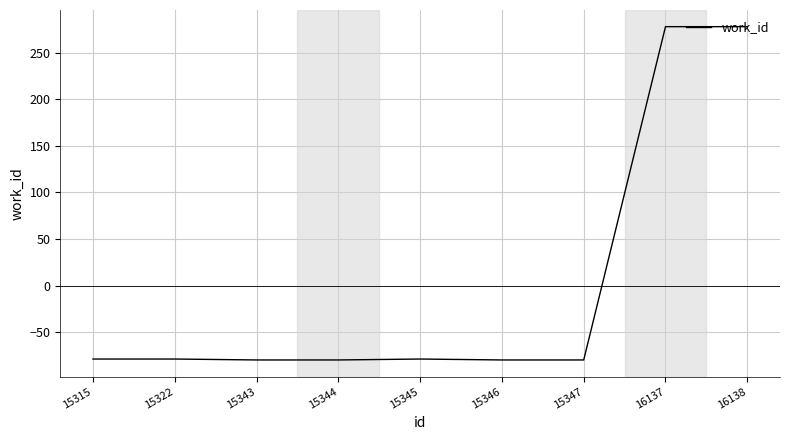

Which has a higher value, 15344 or 16137?

16137